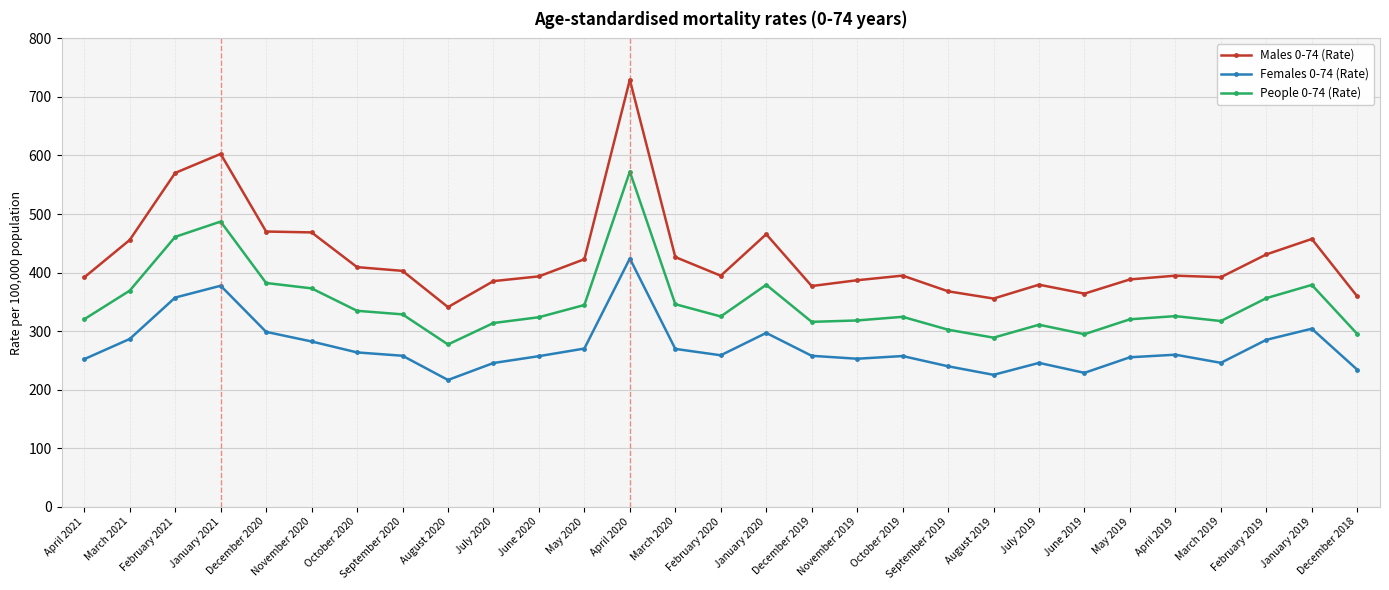

At which label is People 0-74 (Rate) closest to 424?

February 2021